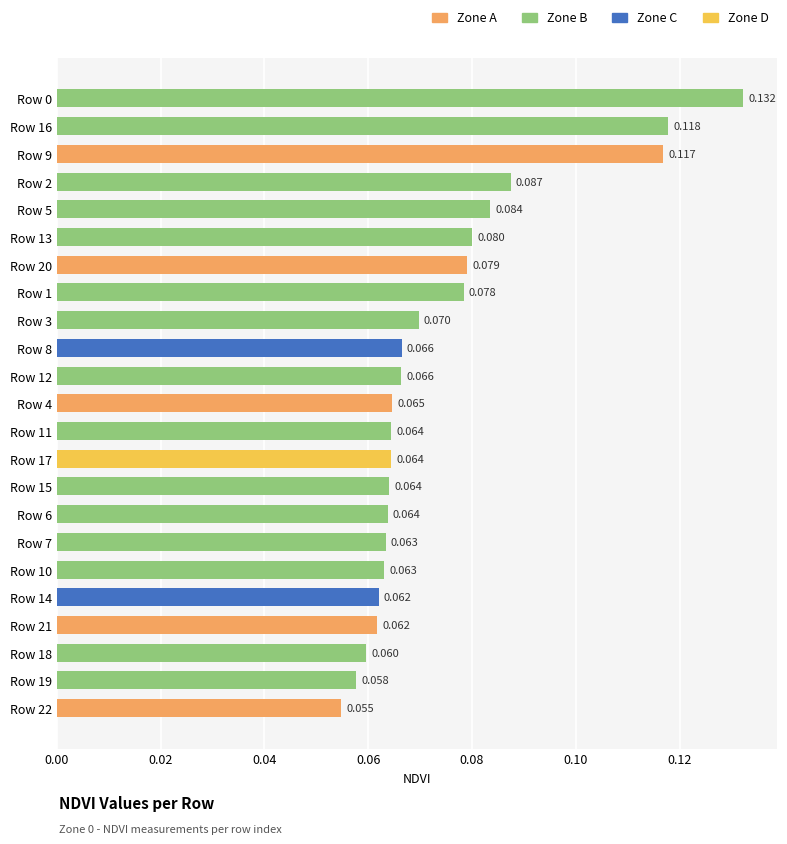

What is the maximum value shown in the chart?

0.1